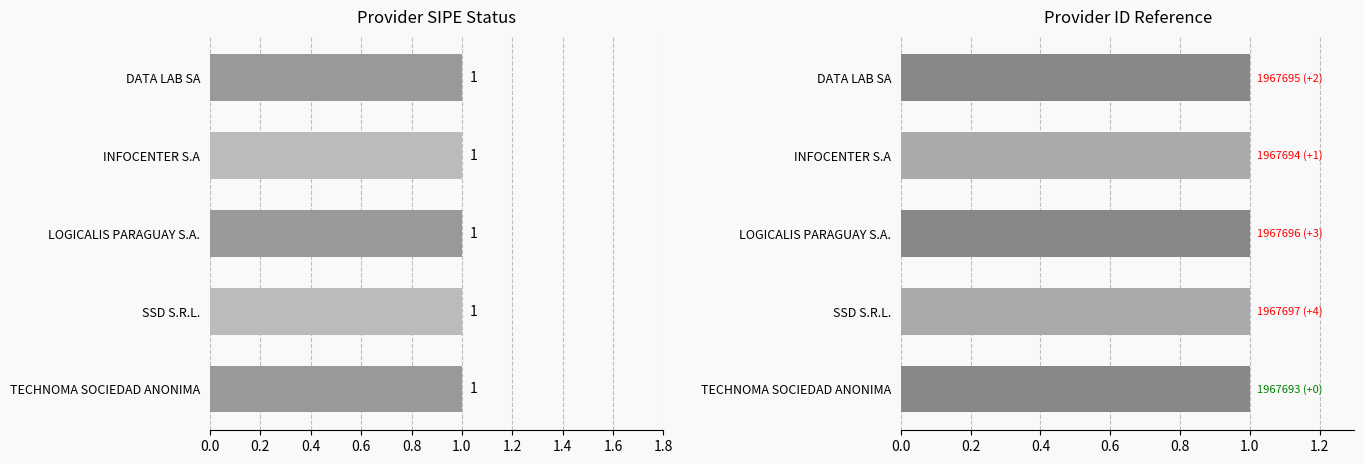

Are the bars horizontal?

Yes